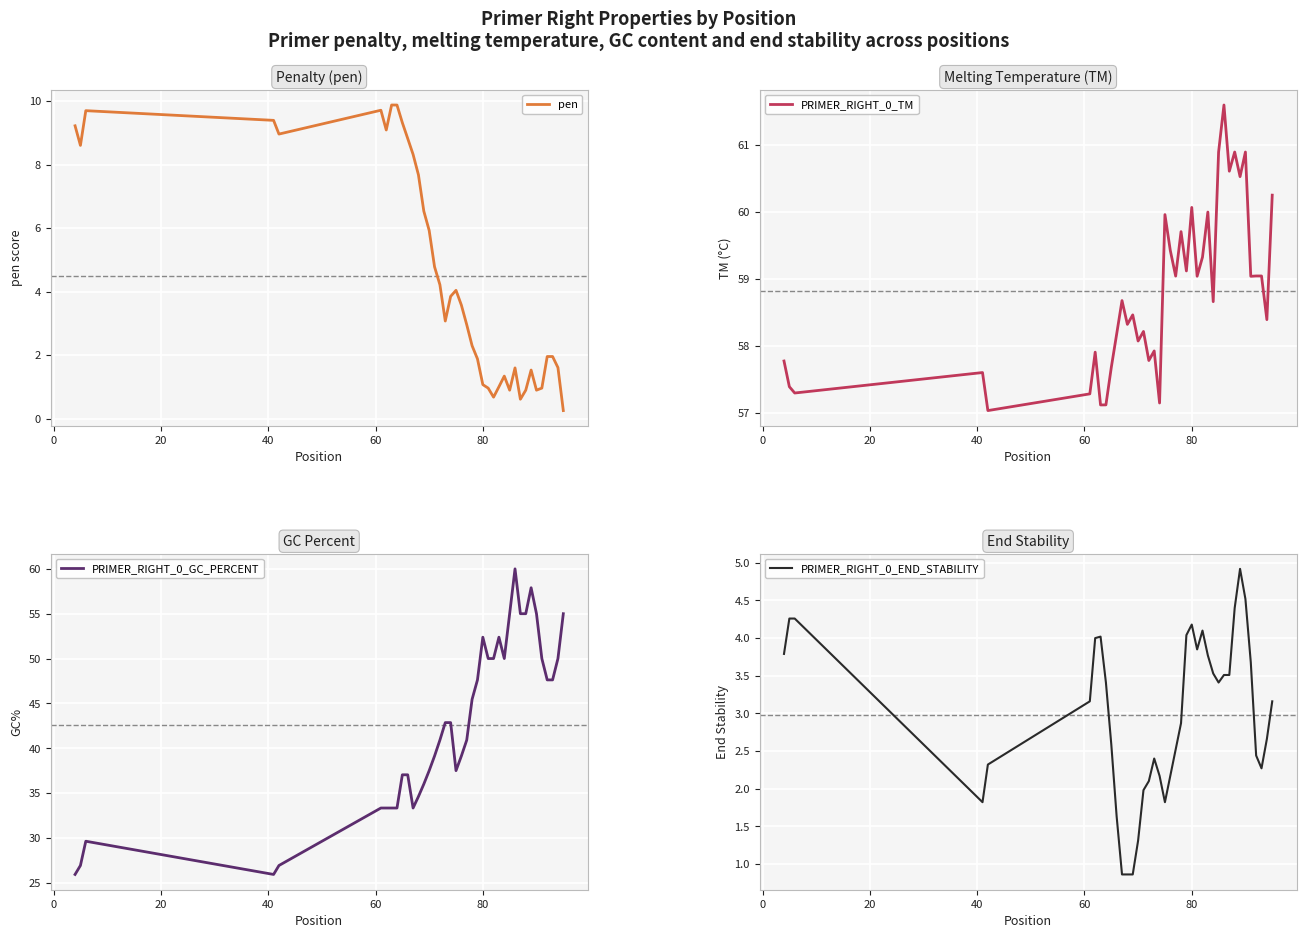

What is the maximum value for pen?

9.9